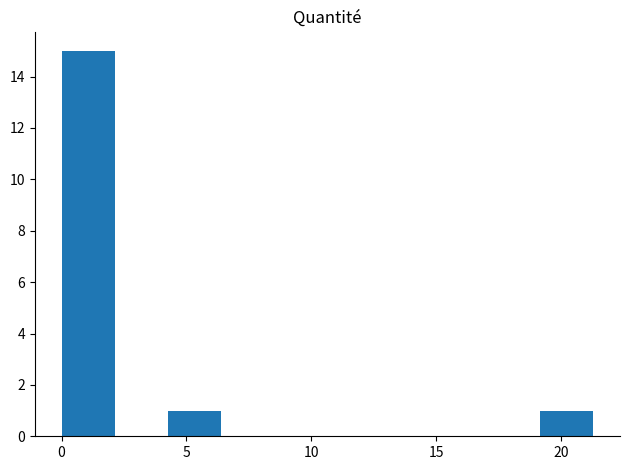

Which range on the x-axis has the tallest bar?

0.0 to 2.0